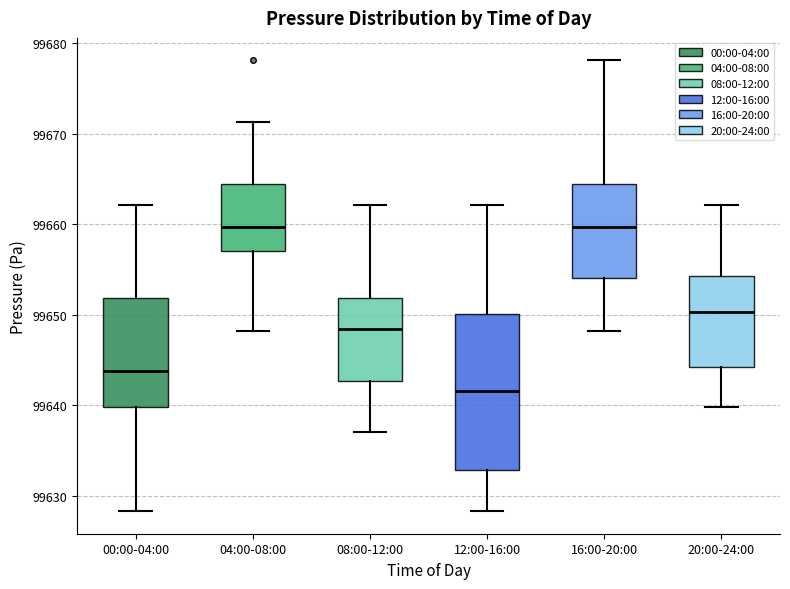

Where does the median line of the box for 12:00-16:00 sit on the y-axis? The values are not printed on the chart, so give them approximately, as read against the axis.

99642